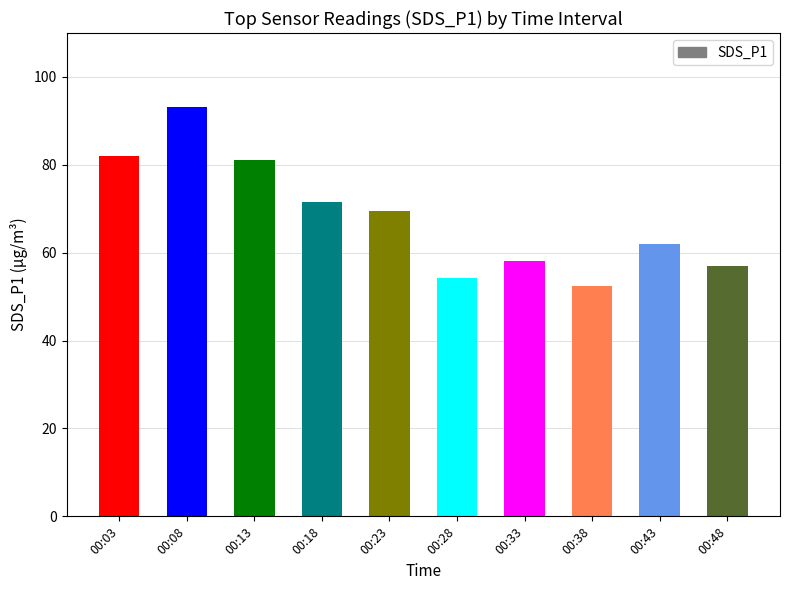

Reading left to right, transcribe all the data shown in this chart.

82.1	93.2	81.2	71.6	69.5	54.3	58.1	52.4	62.0	57.0